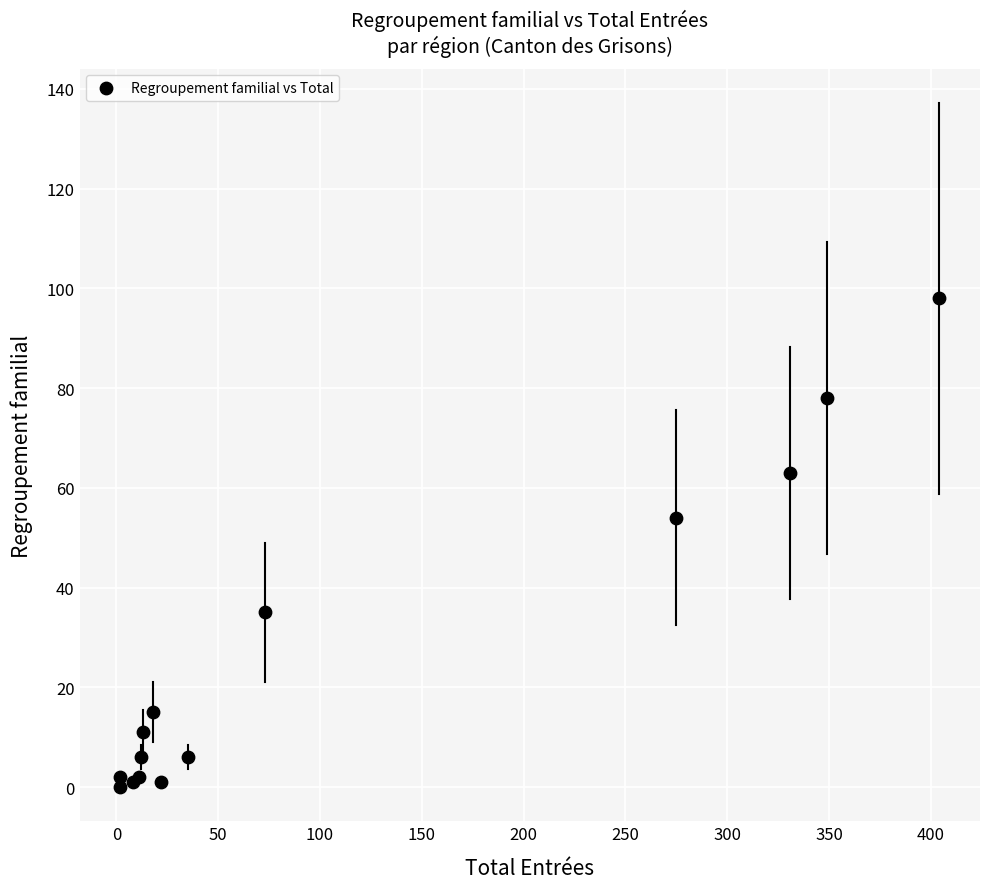

What Y value in the scatter plot is closest to 49?

54